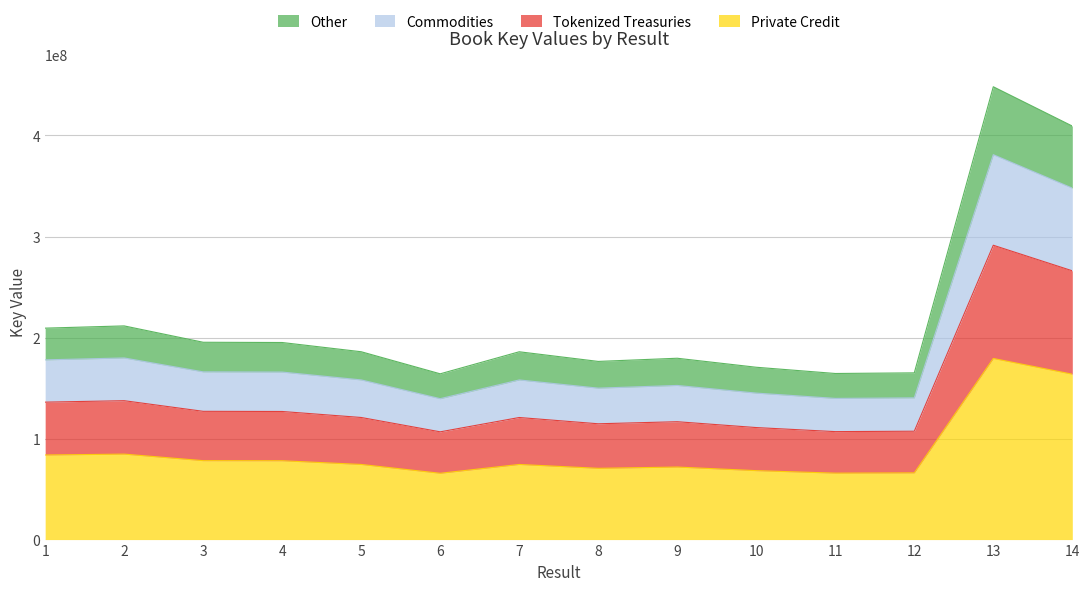

Approximately how many times larger is the value at 10 compared to 7?

0.9